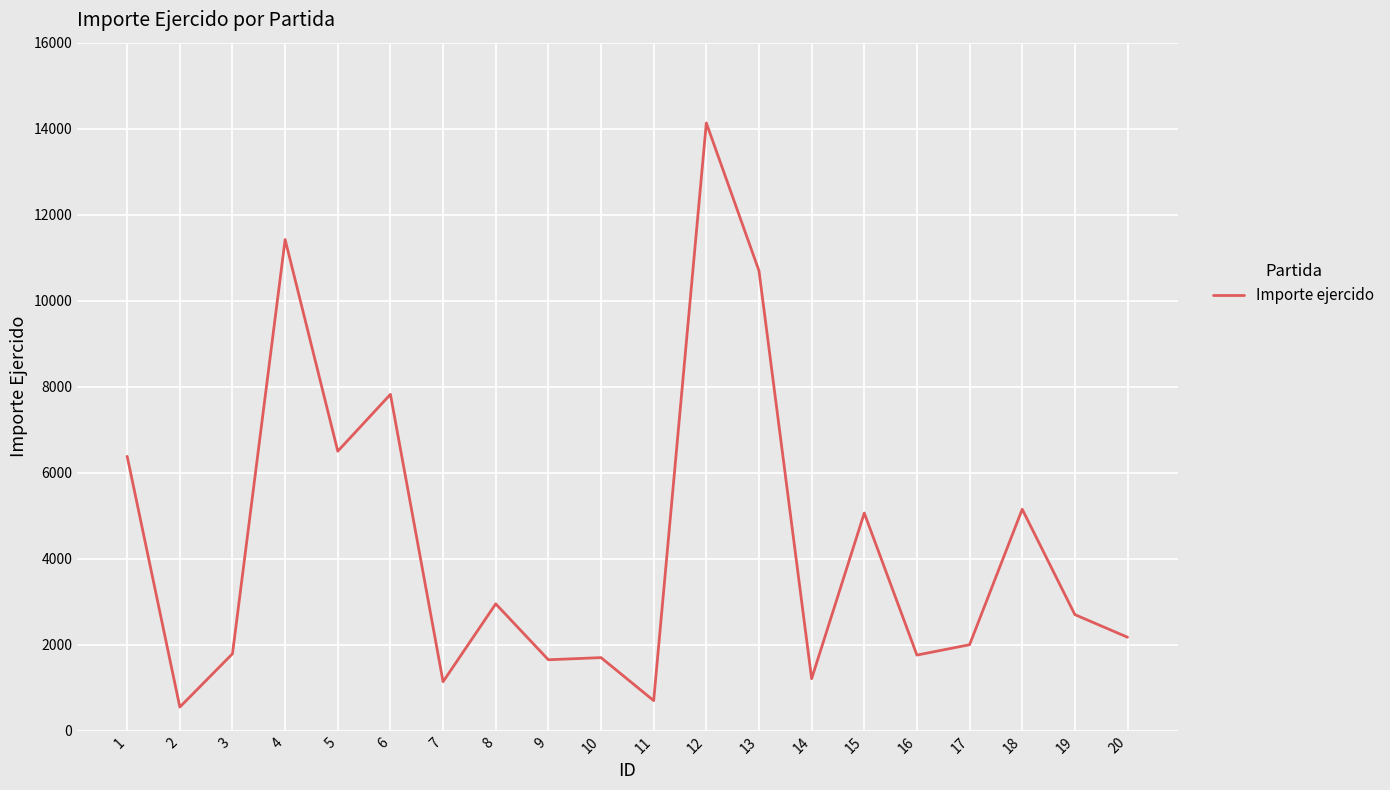

What is the ratio of the value at 1 to the value at 17?

3.2